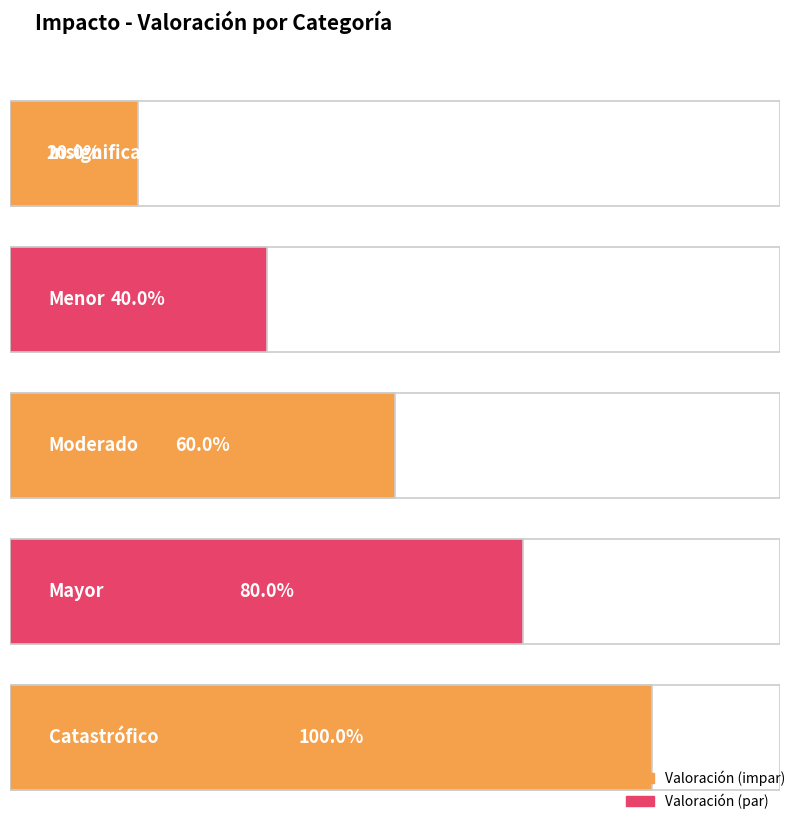

Rank the categories by value from highest to lowest.

Catastrófico, Mayor, Moderado, Menor, Insignificante